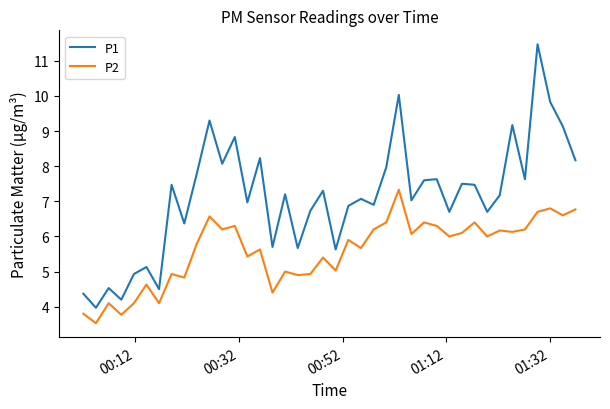

True or false: P2 and P1 intersect in this chart.

False